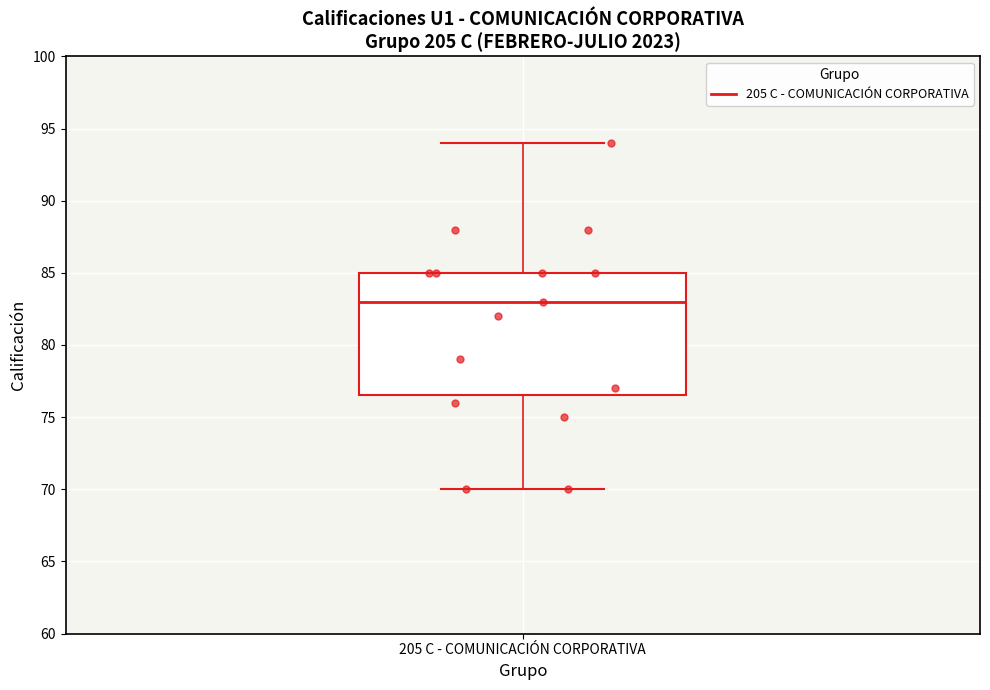

Read this box plot against the y-axis: the position of the median line, the range covered by the box, and the ends of both whiskers. The values are not printed on the chart, so give them approximately, as read against the axis.

median 83.0, box 76.5 to 85.0, whiskers 70.0 to 94.0